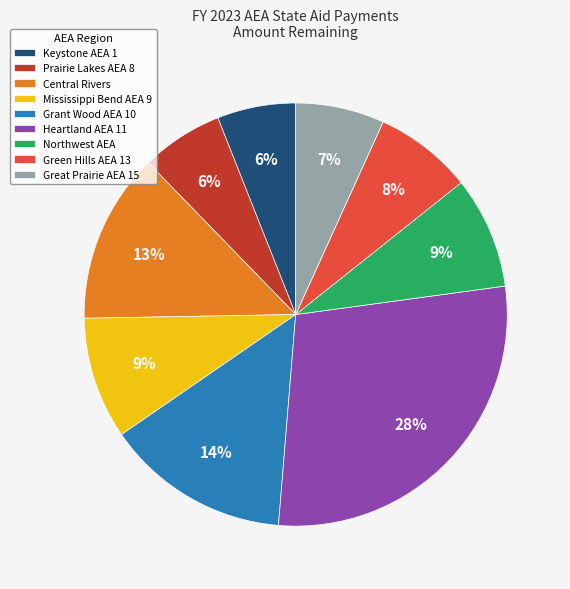

Is it true that Heartland AEA 11 is 28% of the pie?

True